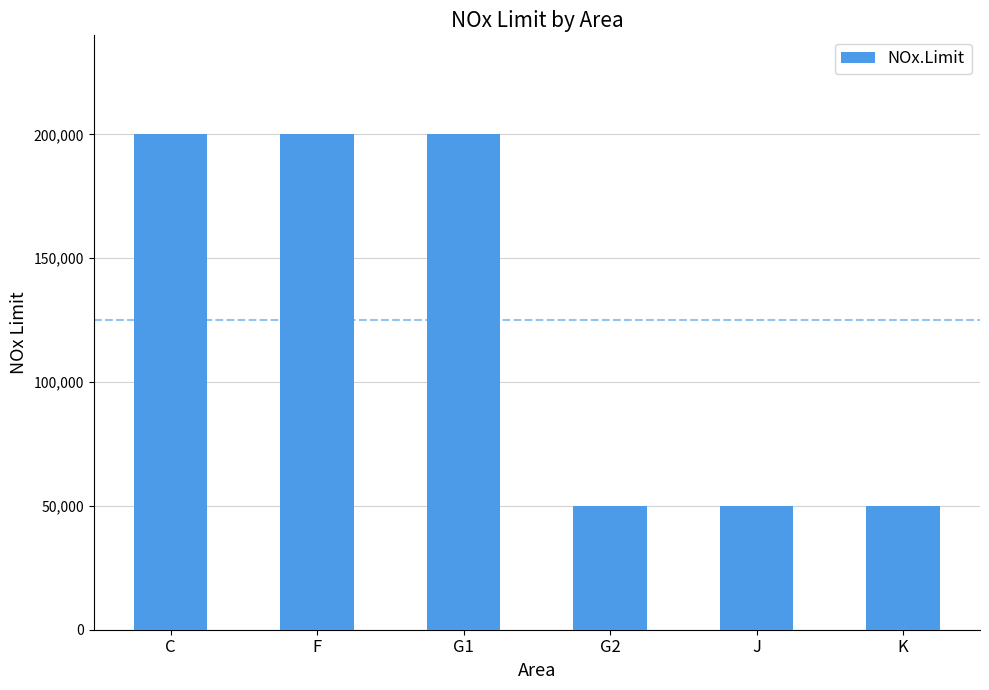

What is the greatest value displayed?

200000